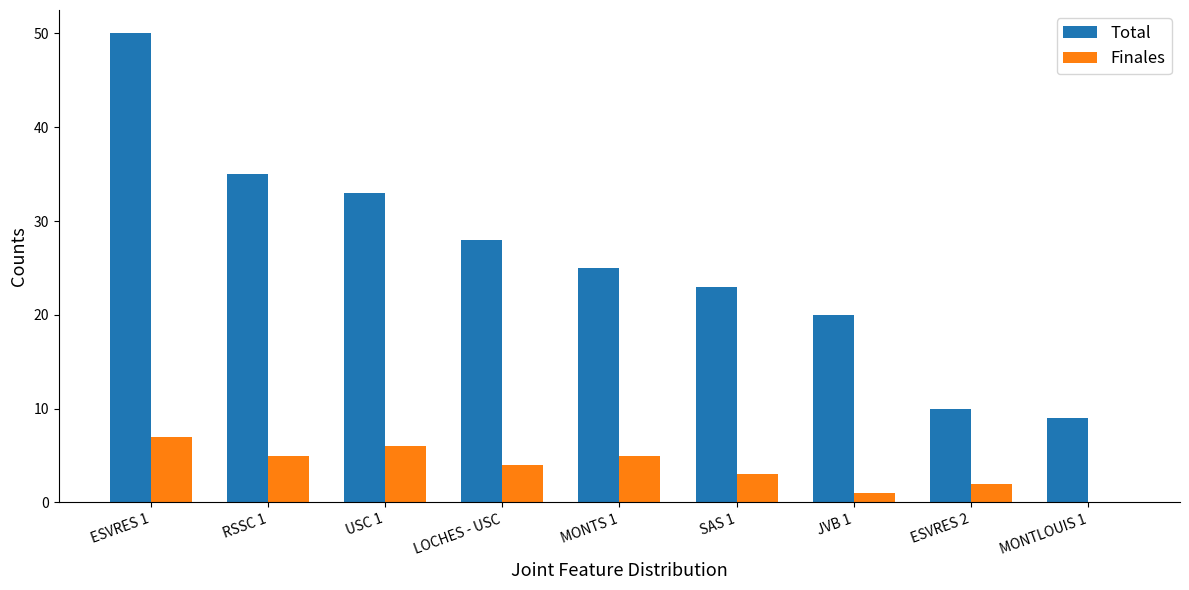

Which series has the largest total across all categories?

Total